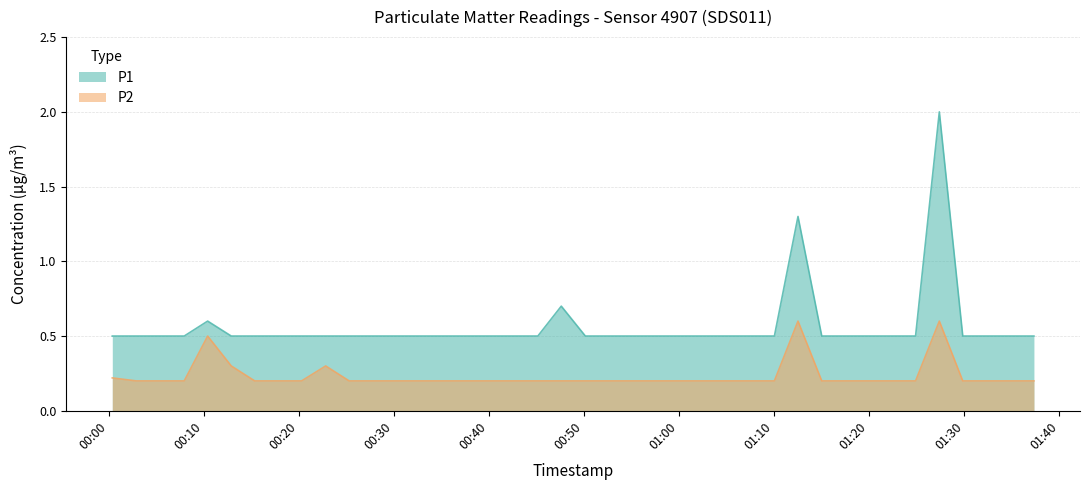

The value of P1 at 2023-12-28T00:42:41 is 0.5. True or false?

True